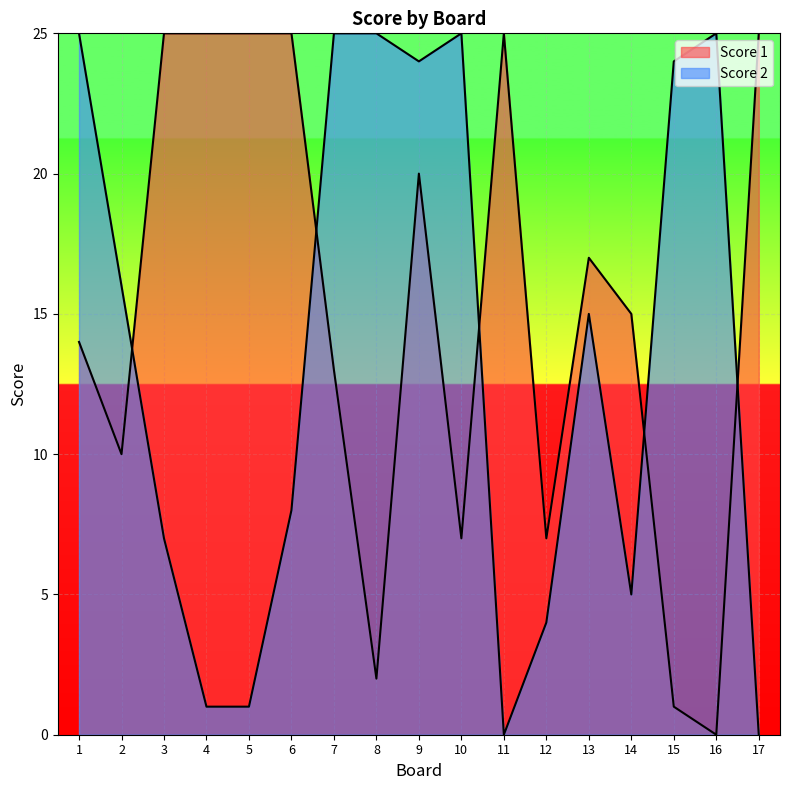

Between 5 and 1, which is larger?

5